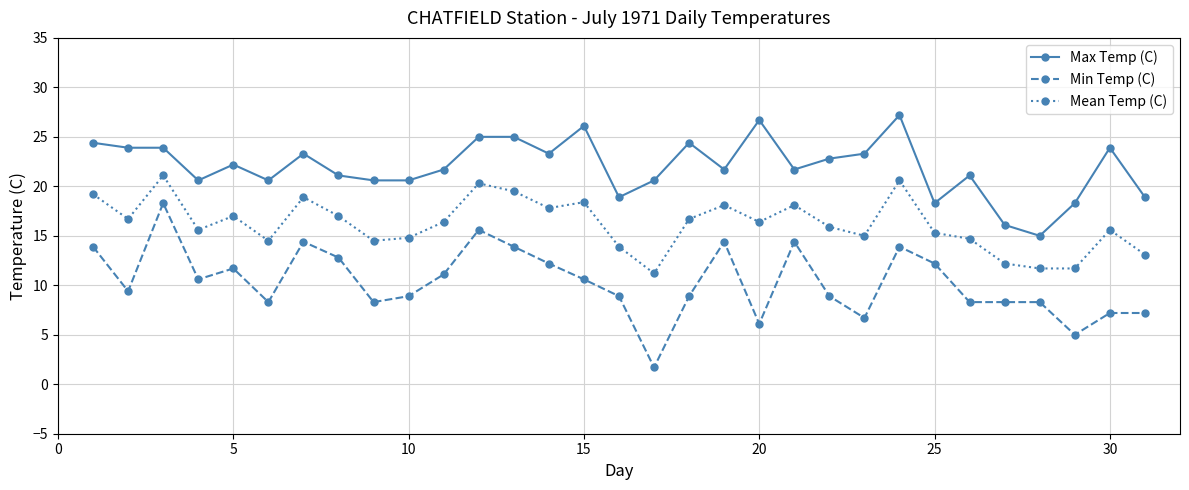

What is the minimum value shown in the chart?

1.7